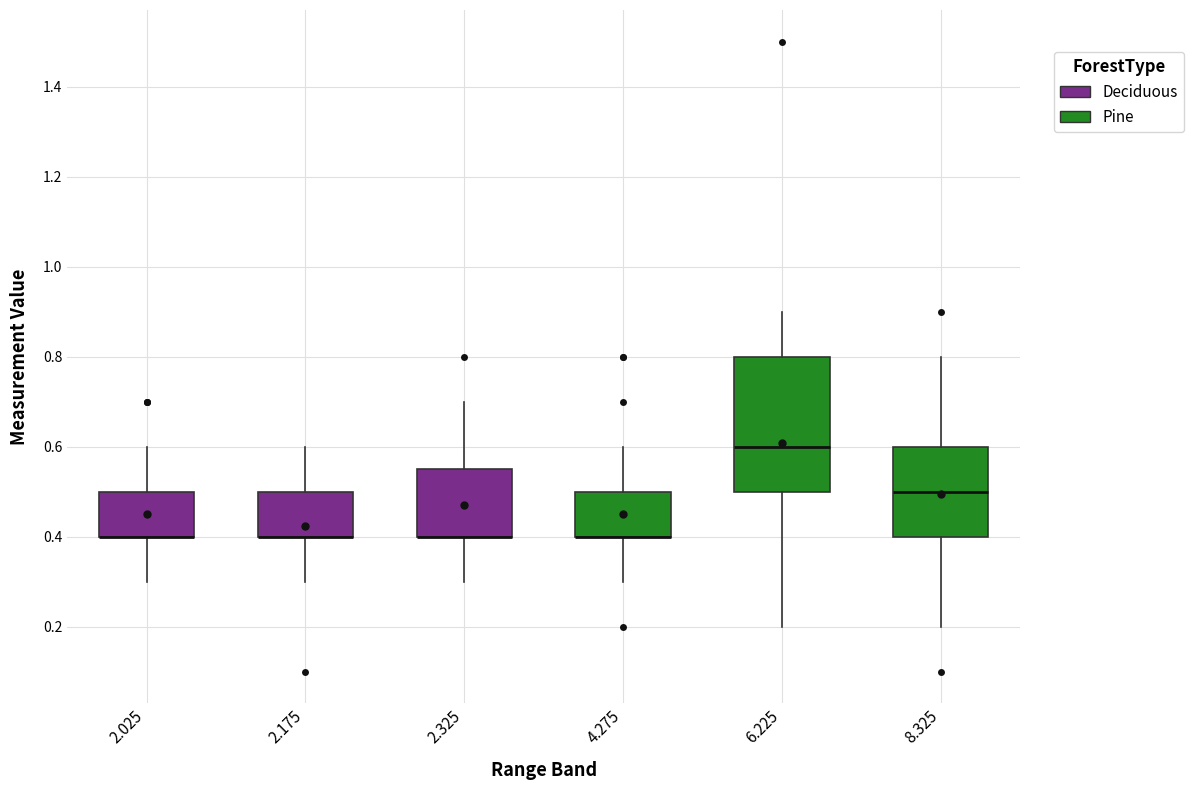

Where is the lower edge of the box at x = 2.025 on the y-axis? The values are not printed on the chart, so give them approximately, as read against the axis.

0.40